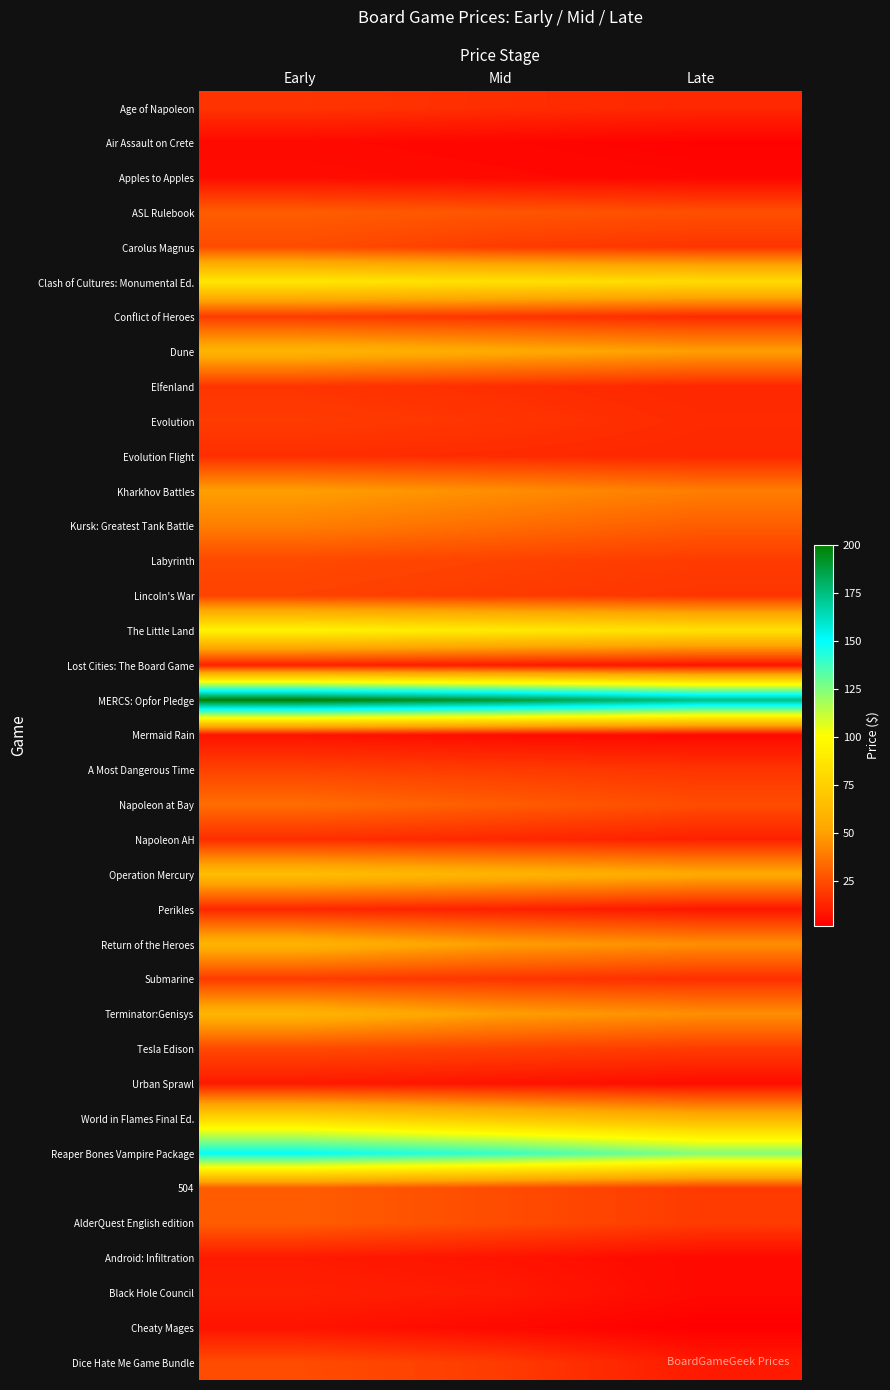

What is the difference between the highest and lowest values at Early?

195